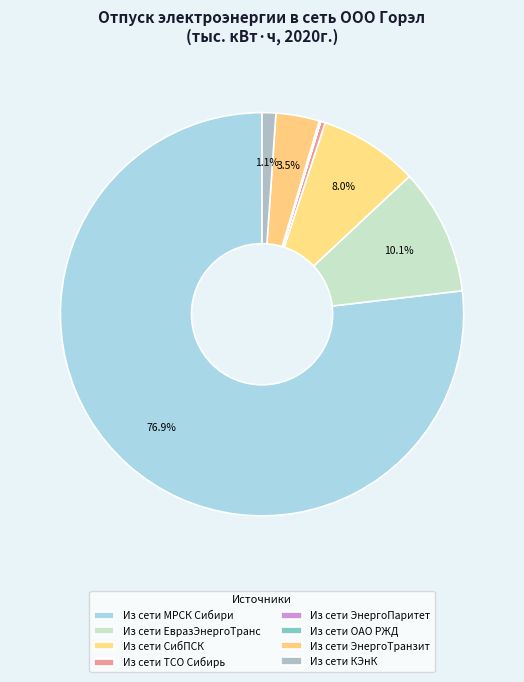

How much of the chart is everything except Из сети ЭнергоТранзит?

96.5%